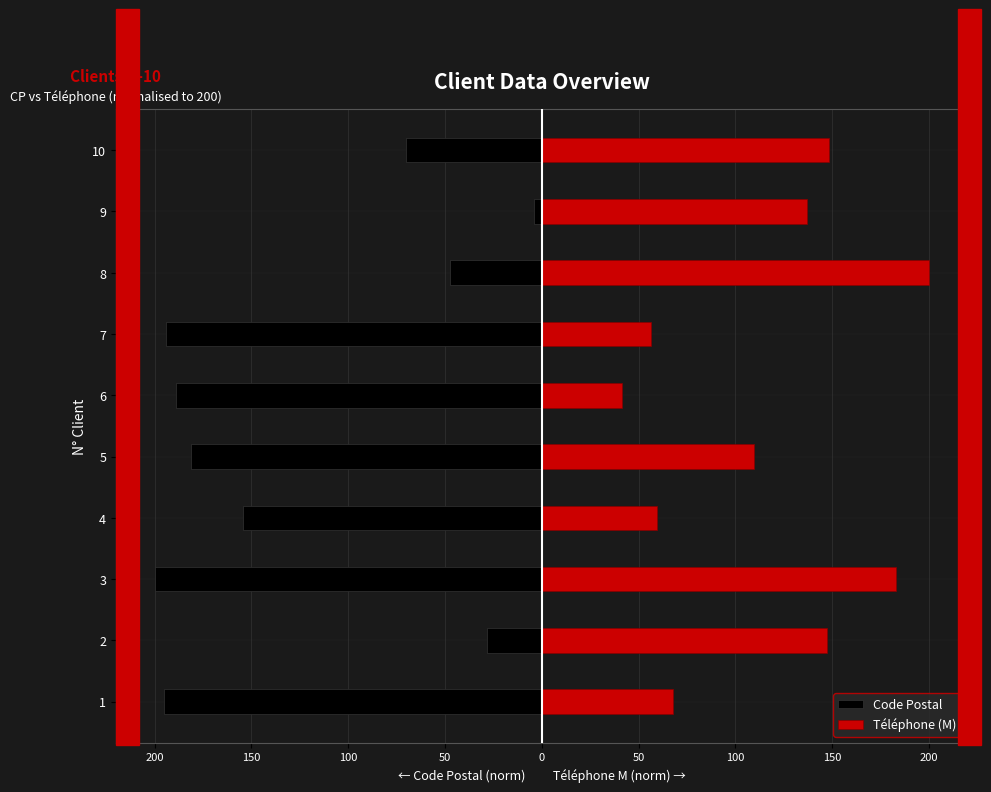

What is the maximum value shown in the chart?

200.0